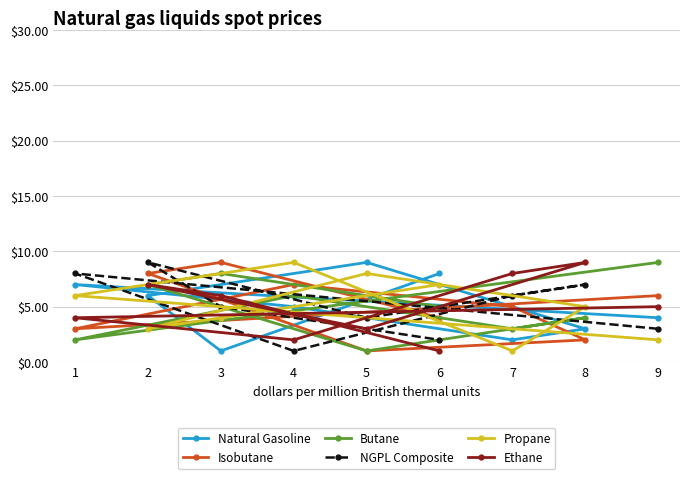

What is the difference between the Isobutane values at 3 and 9?

3